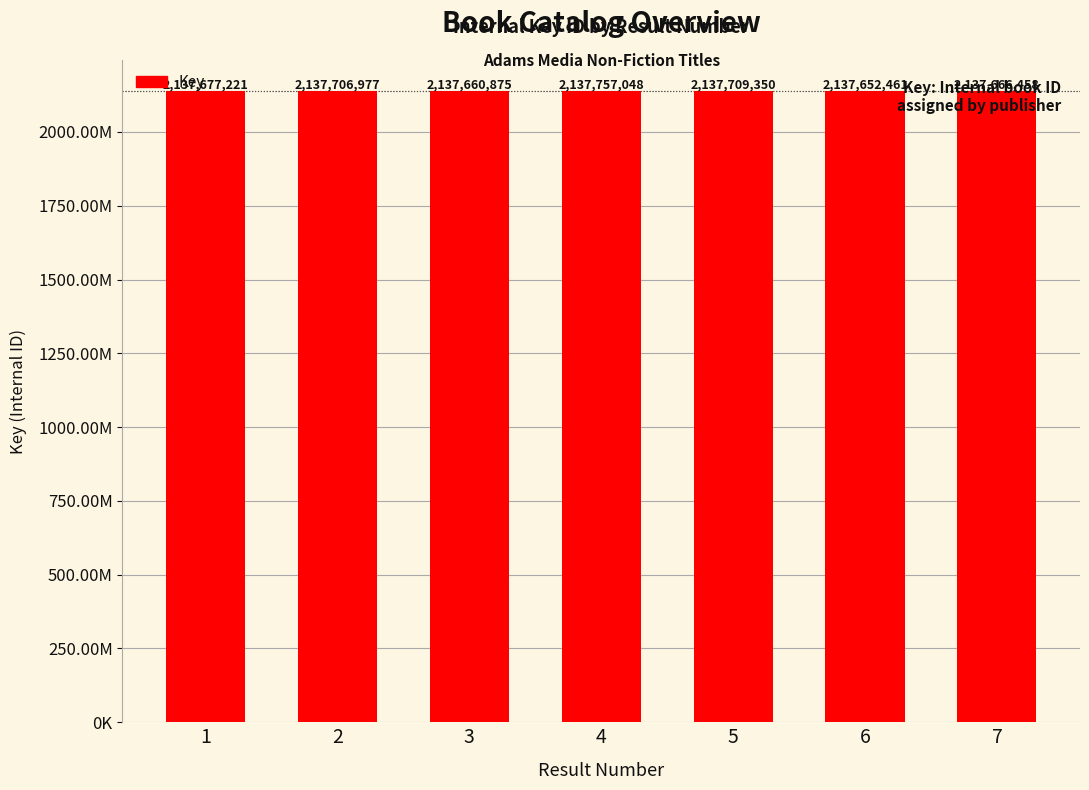

What is the difference between the maximum and second lowest values?

96173